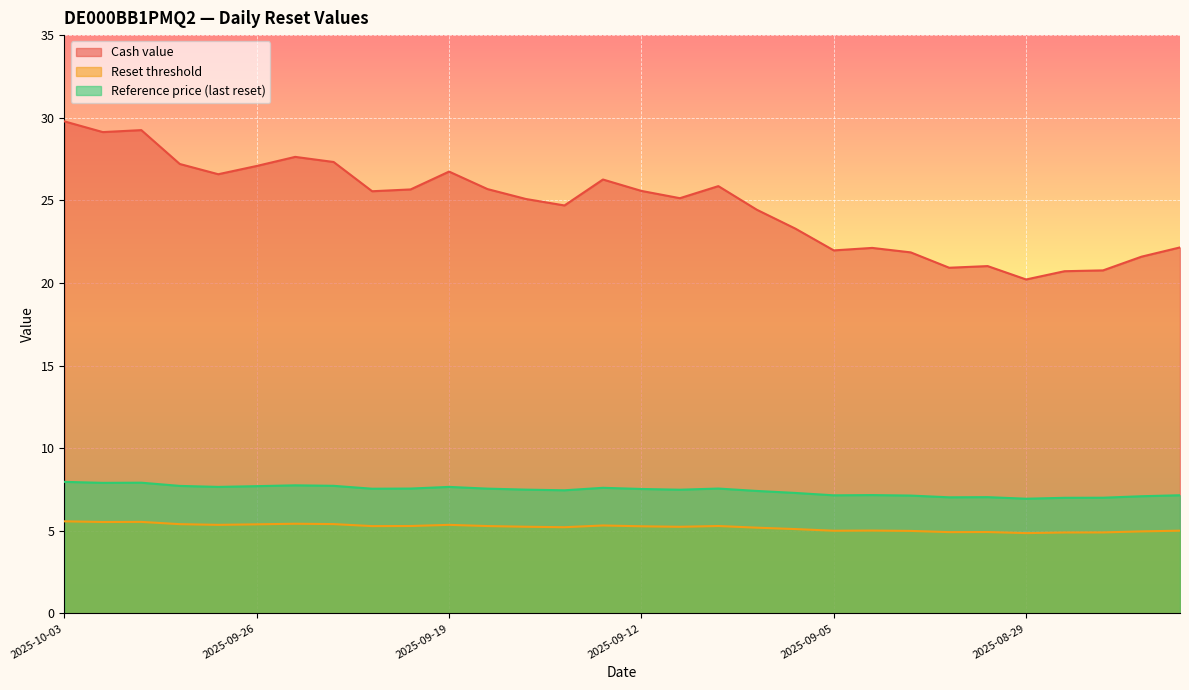

Rank the series at 2025-09-18 from highest to lowest value.

Cash value, Reference price (last reset), Reset threshold